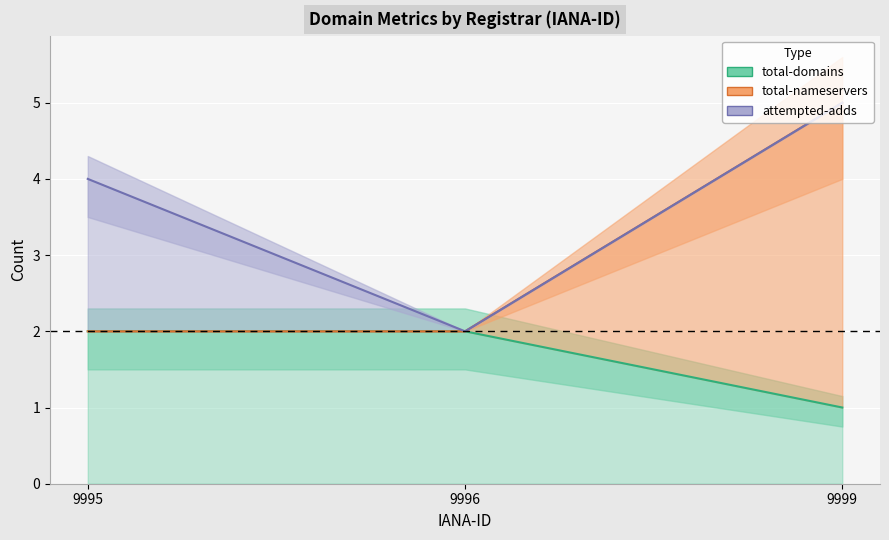

At which category is the sum across all series the highest?

9999